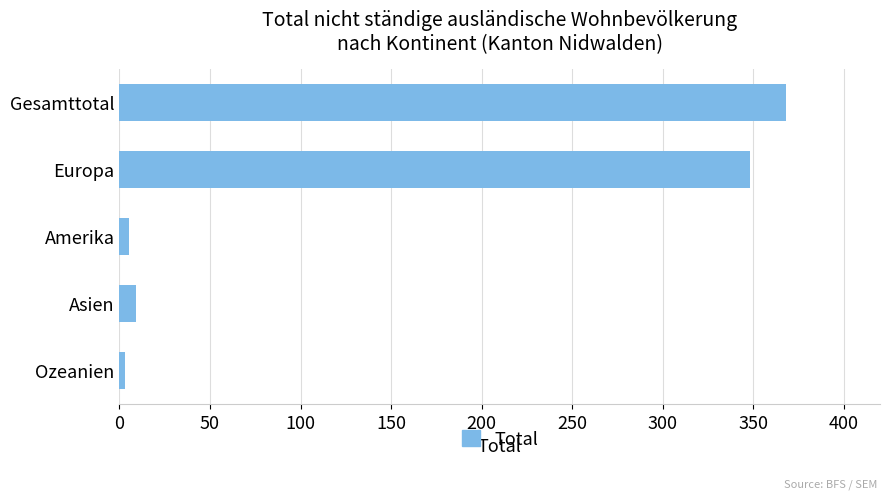

What is the difference between the maximum and minimum values?

365